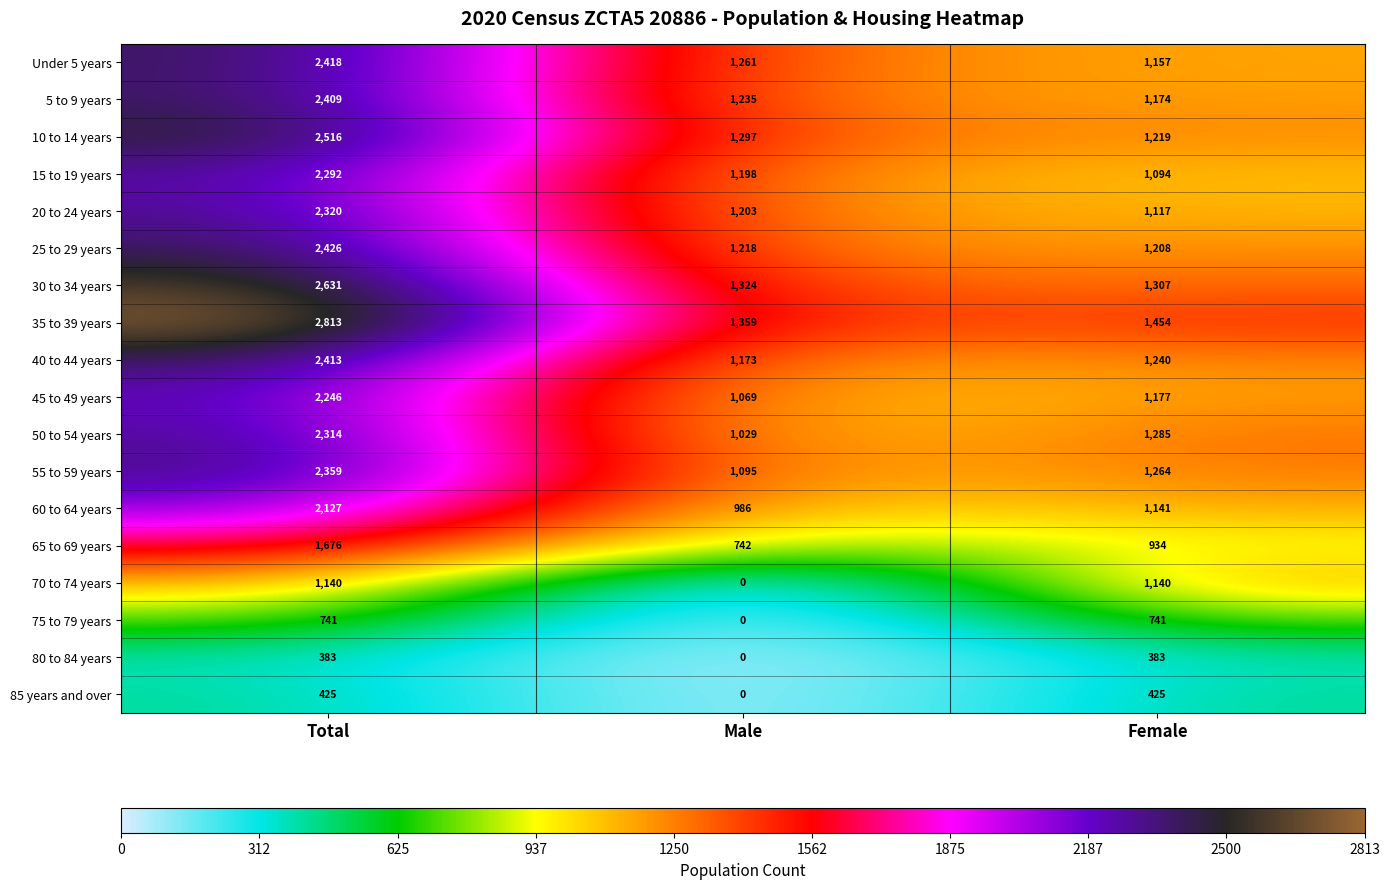

What is the maximum value for 50 to 54 years?

2314